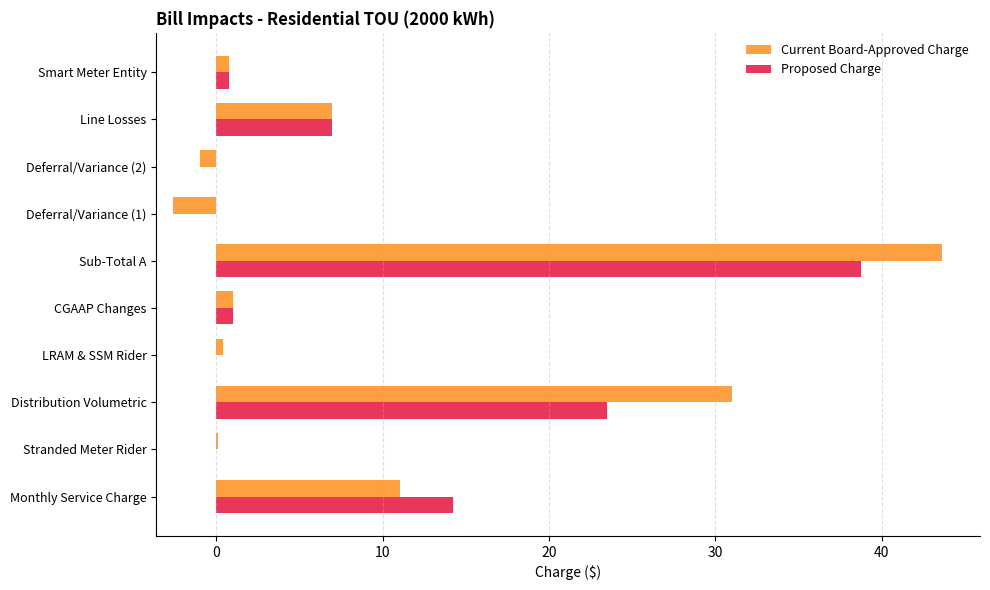

What is the sum of all Proposed Charge values?

85.3